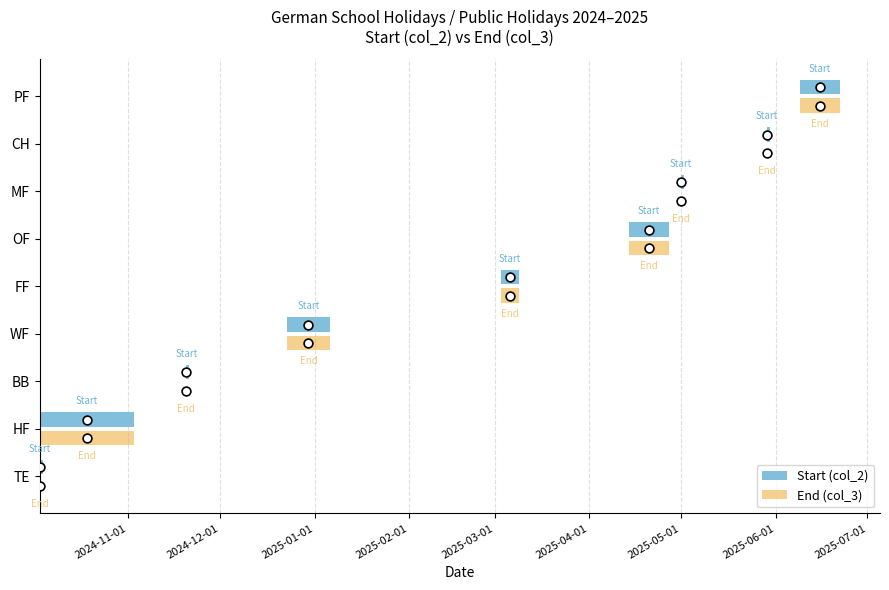

Which series has the widest spread of Y values?

End (col_3)